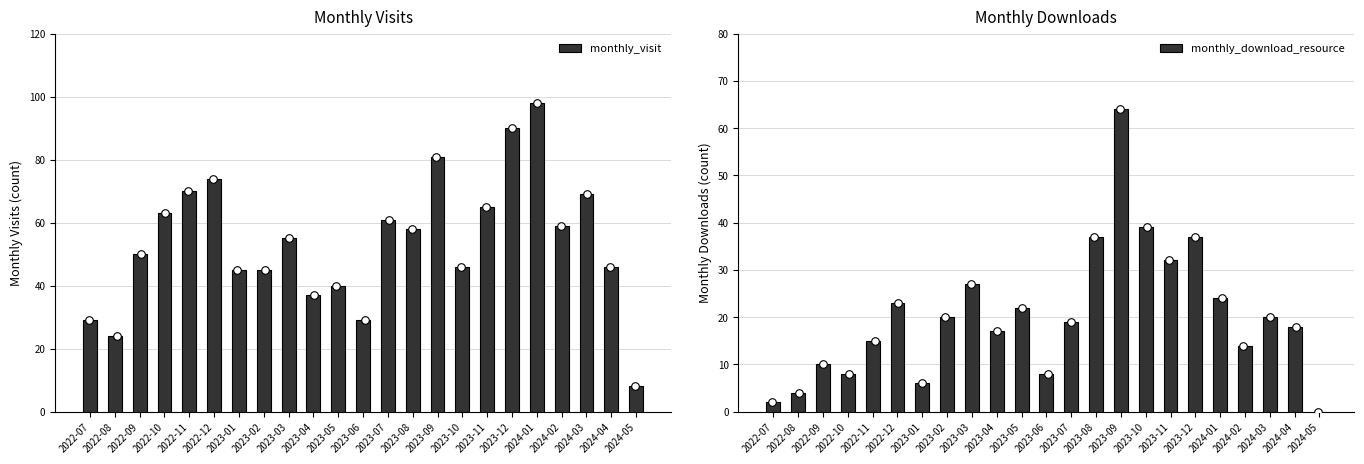

Is the value of monthly_visit at 2023-12 greater than the value of monthly_download_resource at 2023-07?

Yes